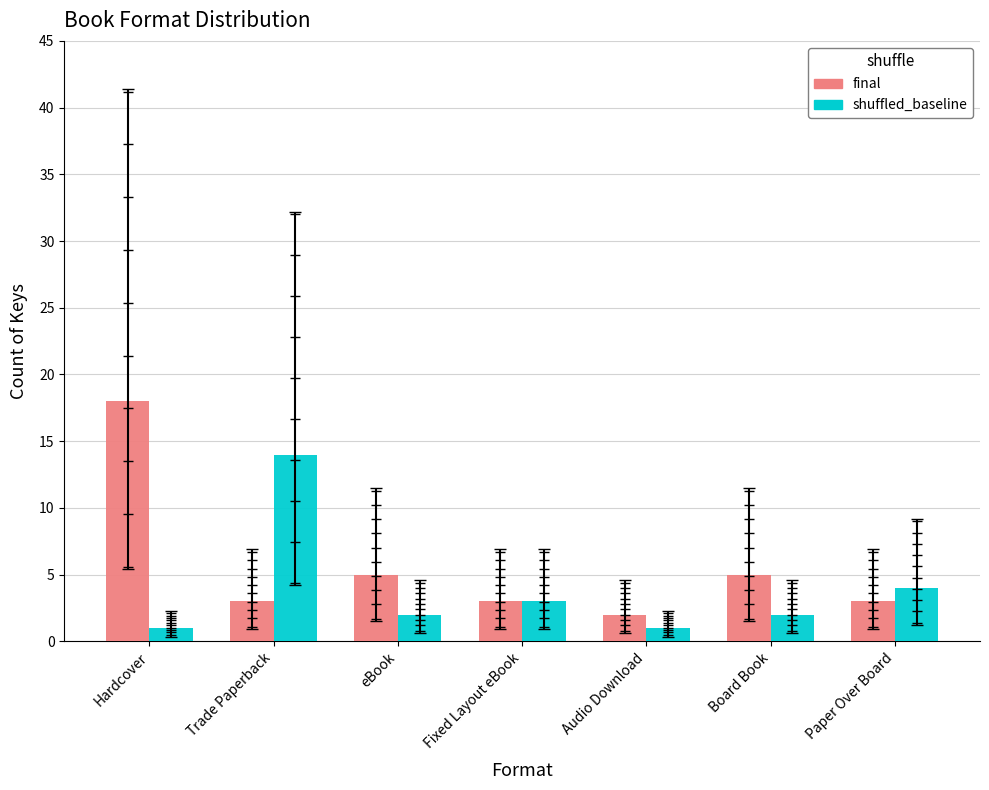

At how many categories does at least one series exceed 13?

2